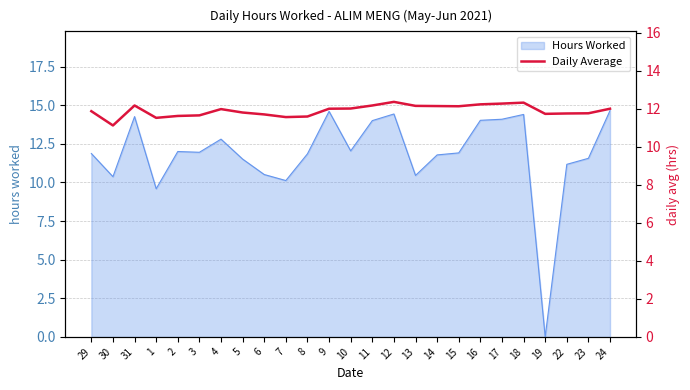

The Hours Worked series shows 11.2 at 22. True or false?

True